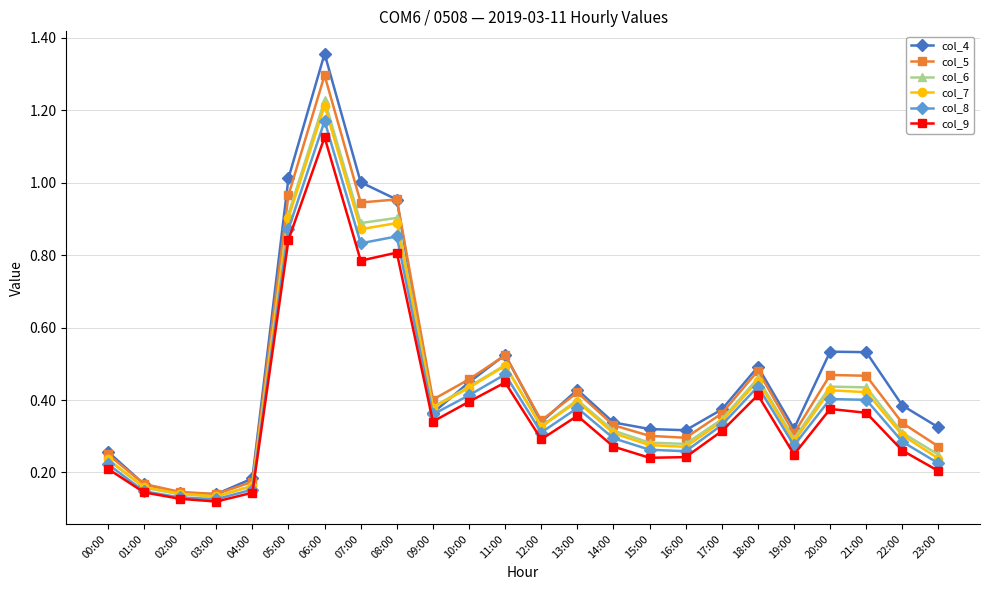

The value of col_8 at 18:00 is 0.4. True or false?

True